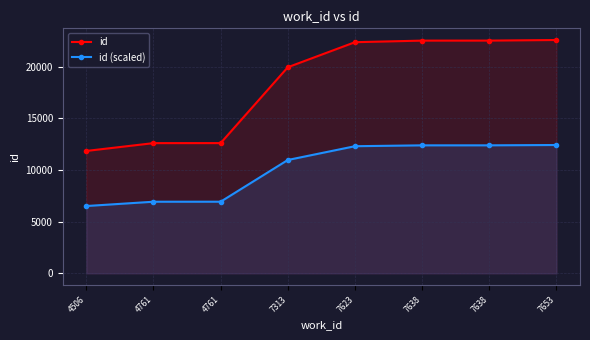

Where does the id series first go above 22355?

7638